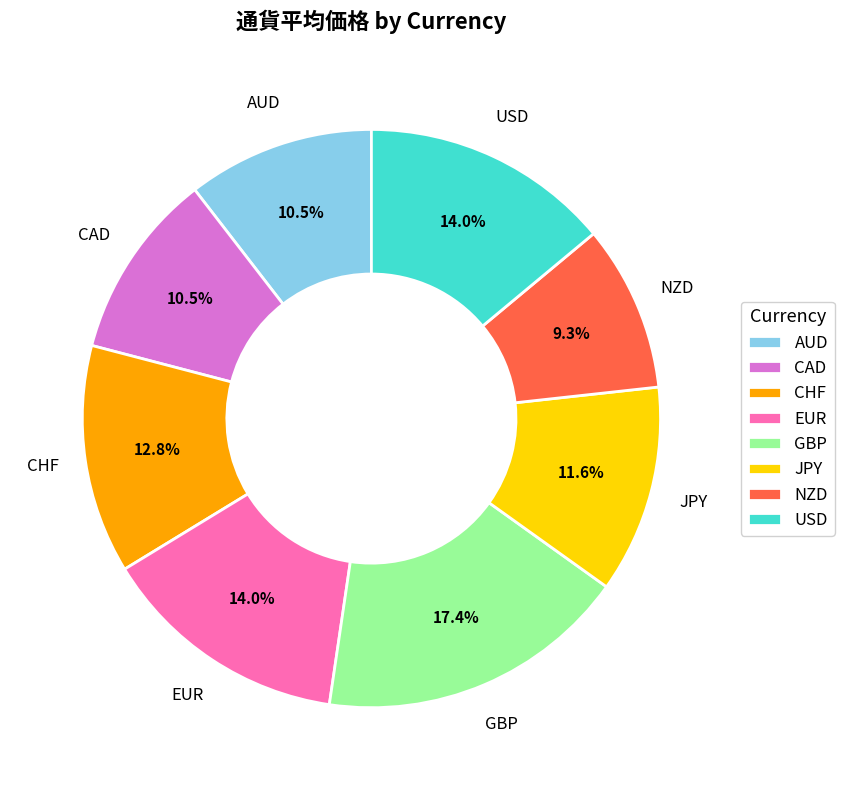

To the nearest percent, what percentage of the pie is CHF?

13%